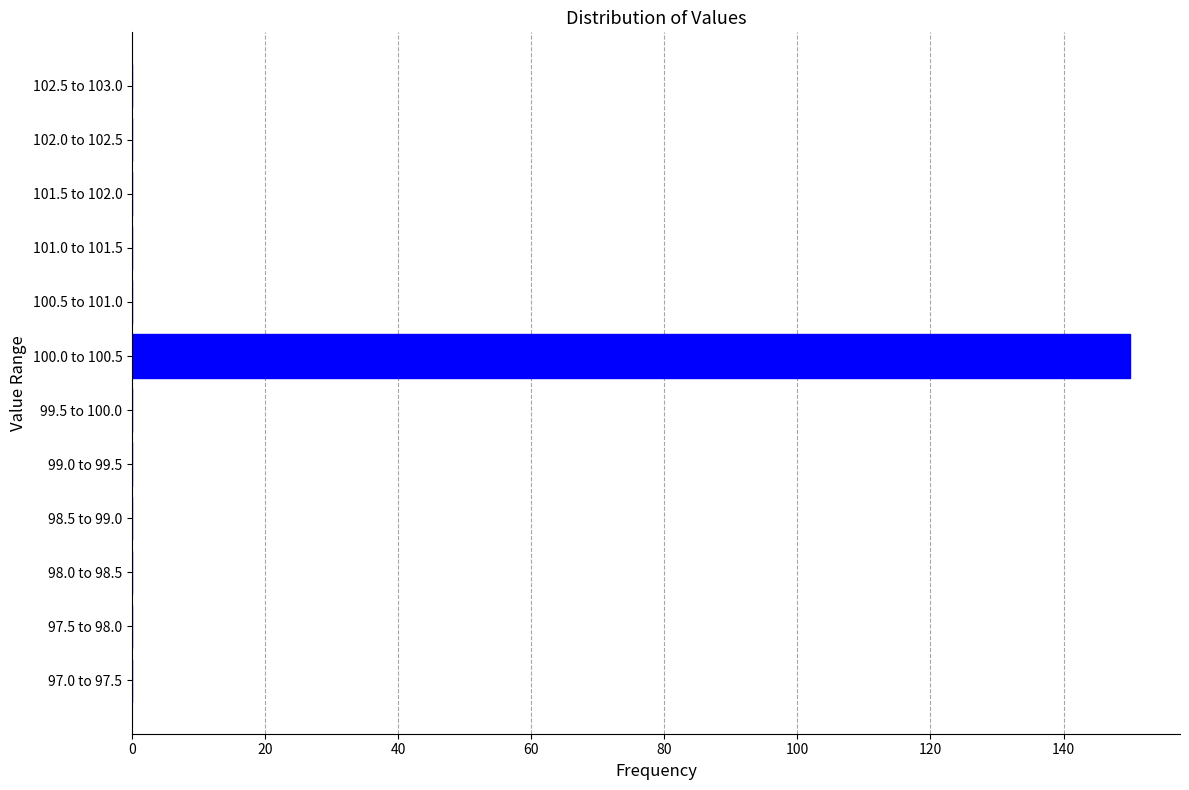

Reading bottom to top, extract all data points from this chart.

97.0 to 97.5=0	97.5 to 98.0=0	98.0 to 98.5=0	98.5 to 99.0=0	99.0 to 99.5=0	99.5 to 100.0=0	100.0 to 100.5=150	100.5 to 101.0=0	101.0 to 101.5=0	101.5 to 102.0=0	102.0 to 102.5=0	102.5 to 103.0=0